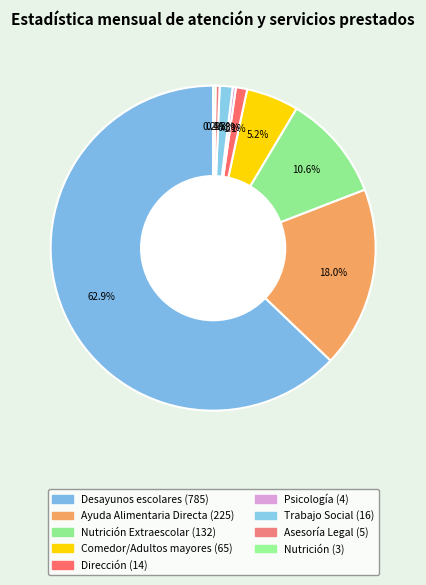

How many slices are in this pie chart?

9